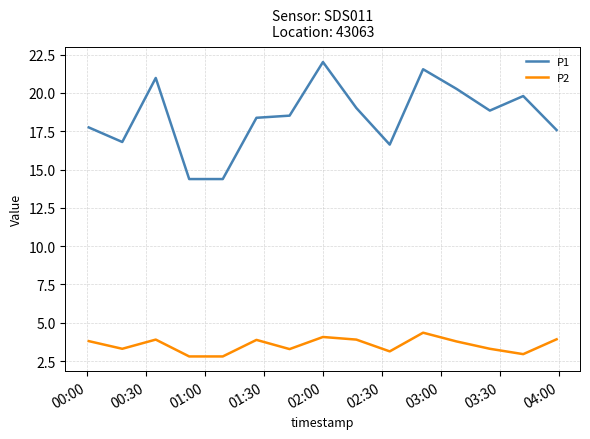

What is the minimum value shown in the chart?

2.8